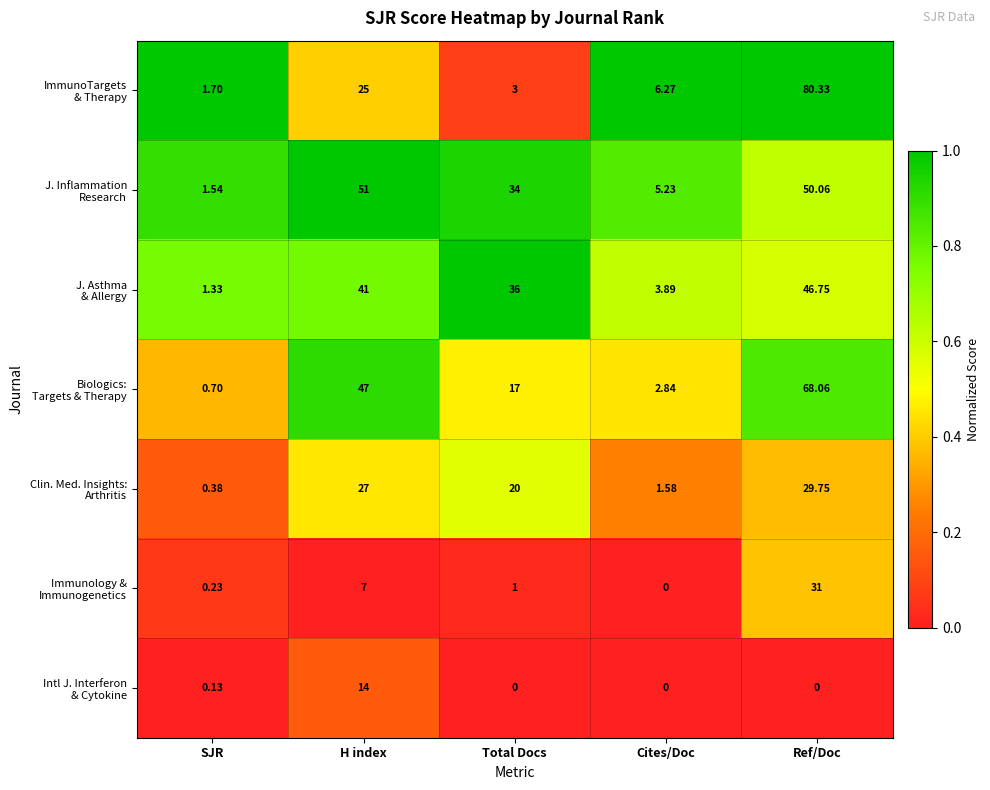

At which category is the sum across all series the highest?

Ref/Doc